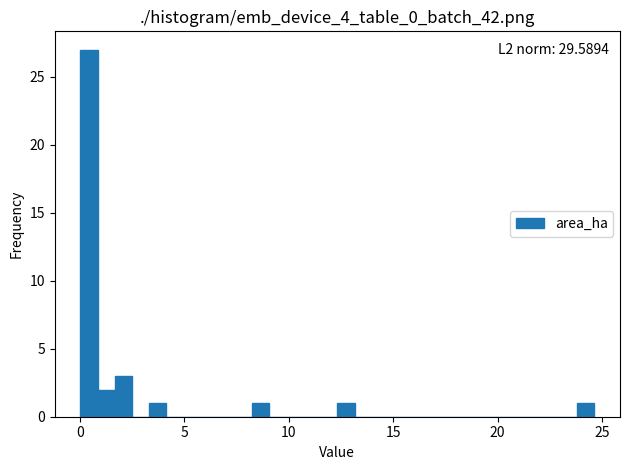

Read against the x-axis, roughly where is the centre of the tallest bar?

0.5